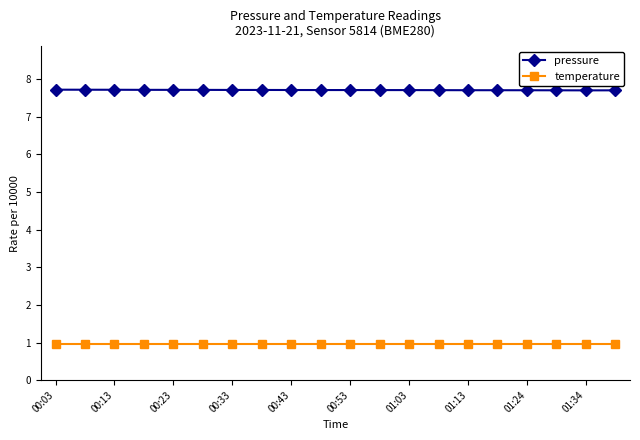

Rank the series by their average value, from highest to lowest.

pressure, temperature